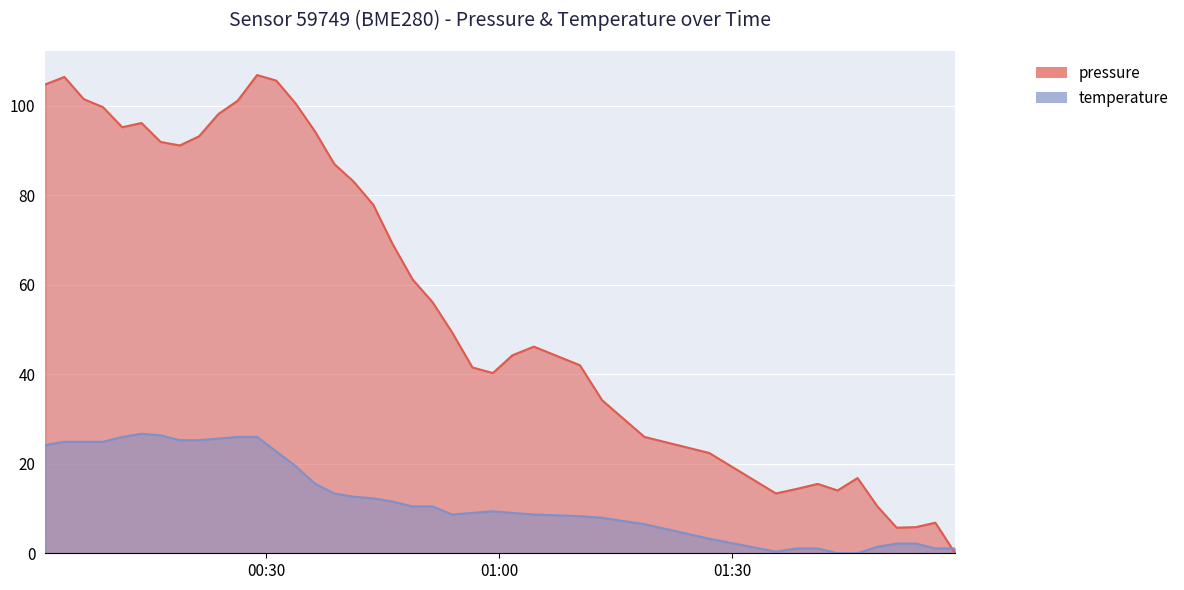

Reading left to right, extract all data points from this chart.

pressure: 104.7	106.4	101.4	99.6	95.2	96.1	91.9	91.1	93.1	98.1	101.1	106.8	105.6	100.5	94.2	86.9	83.0	77.8	69.1	61.1	56.1	49.3	41.5	40.2	44.2	46.1	42.0	34.2	26.0	22.4	13.4	14.4	15.5	14.0	16.8	10.5	5.7	5.8	6.8	0.0
temperature: 24.2	24.9	24.9	24.9	26.0	26.7	26.3	25.3	25.3	25.6	26.0	26.0	22.7	19.5	15.5	13.4	12.6	12.3	11.5	10.5	10.5	8.7	9.0	9.4	9.0	8.7	8.3	7.9	6.5	3.2	0.4	1.1	1.1	0.0	0.0	1.4	2.2	2.2	1.1	1.1